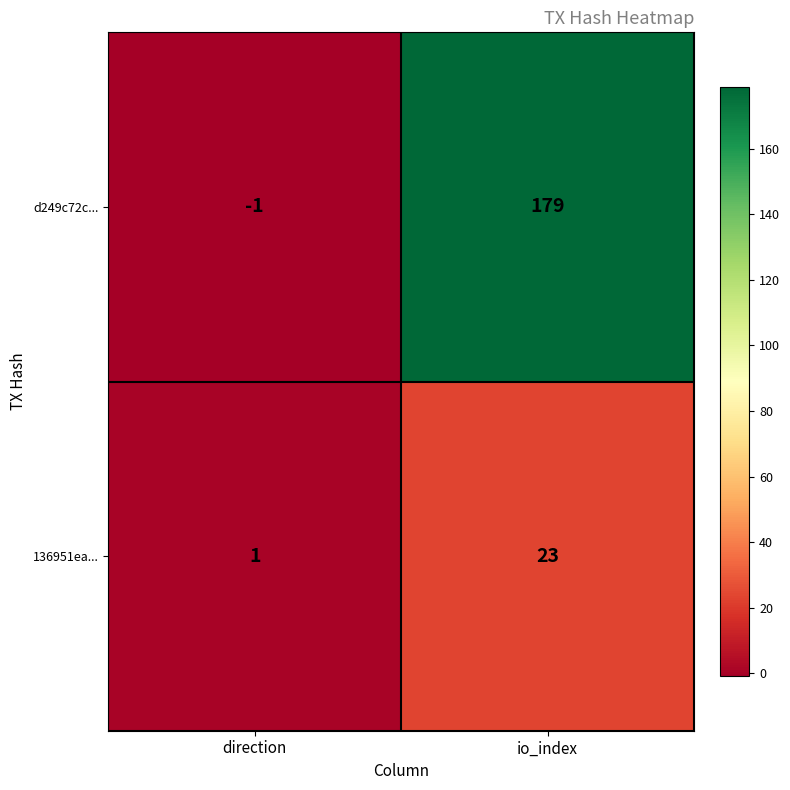

Count the number of categories in the chart.

2